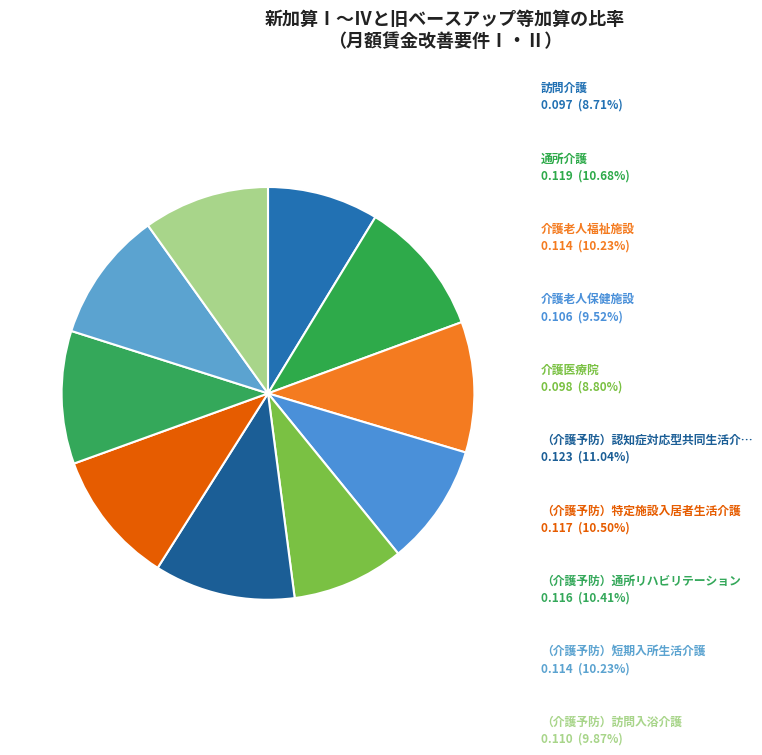

Rank the categories by value from highest to lowest.

（介護予防）認知症対応型共同生活介護, 通所介護, （介護予防）特定施設入居者生活介護, （介護予防）通所リハビリテーション, 介護老人福祉施設, （介護予防）短期入所生活介護, （介護予防）訪問入浴介護, 介護老人保健施設, 介護医療院, 訪問介護